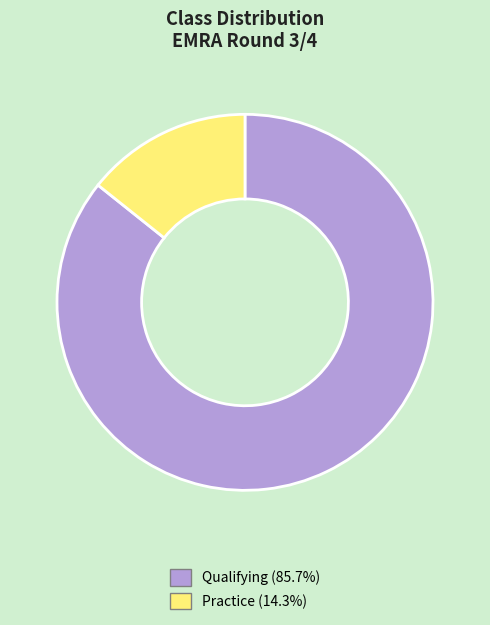

Which has a higher value, Practice or Qualifying?

Qualifying